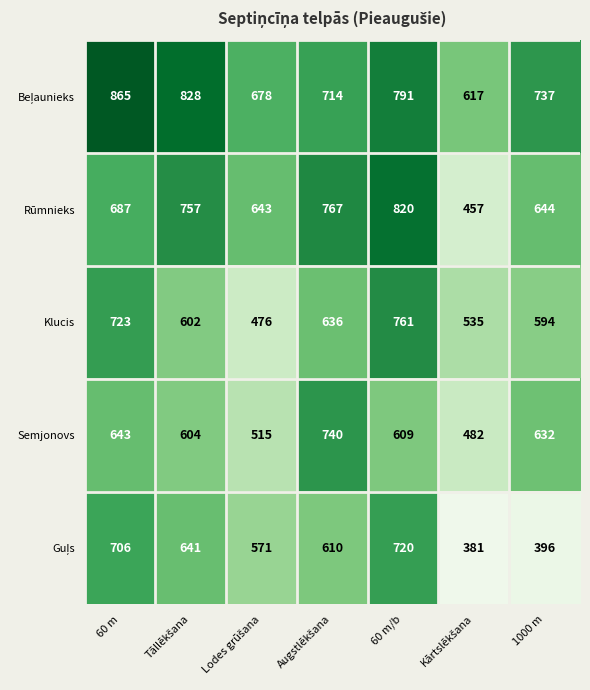

What is the maximum value for Klucis?

761